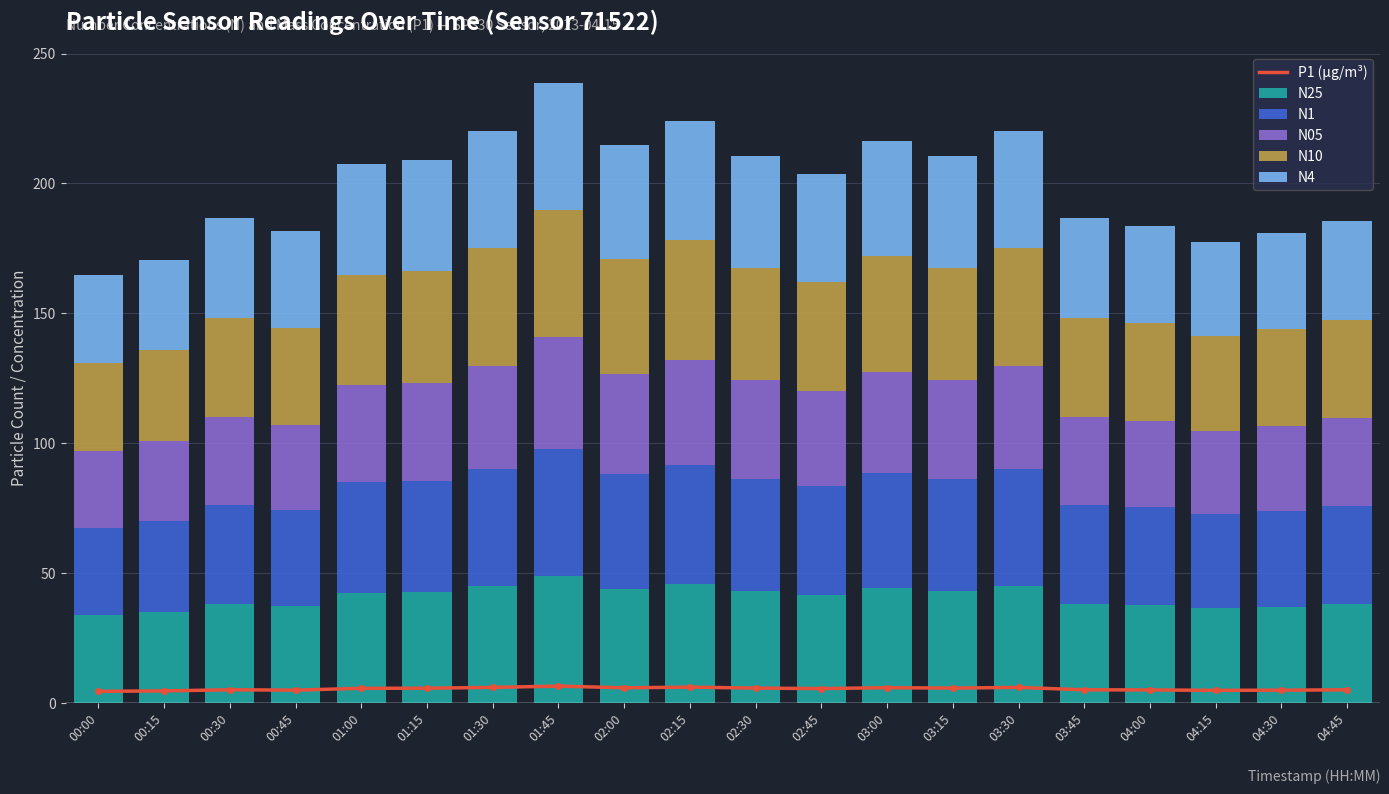

What is the value of the N4 bar at the 16th from the left?

38.2